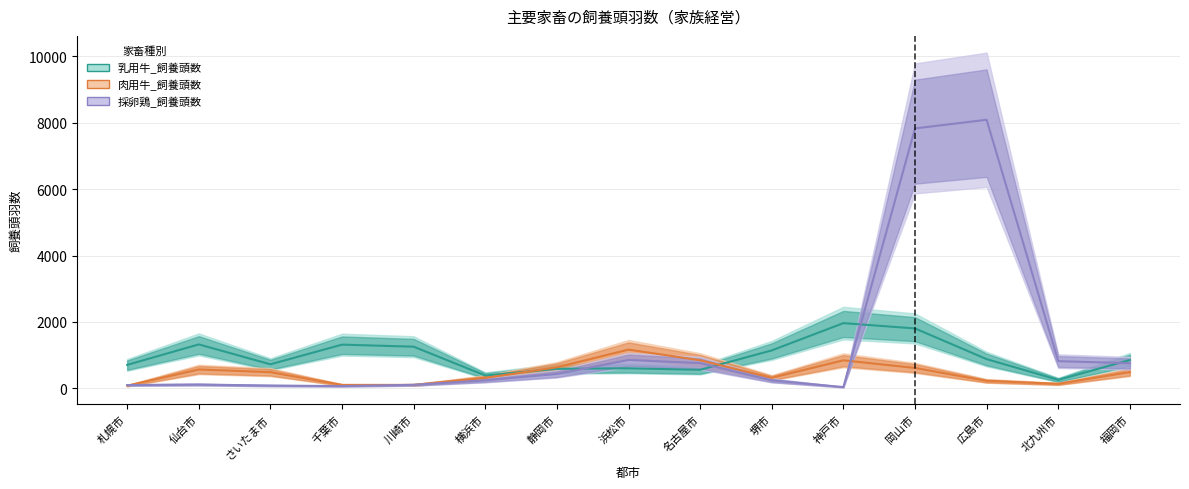

Where does the 採卵鶏_飼養頭数 series first go above 269?

静岡市